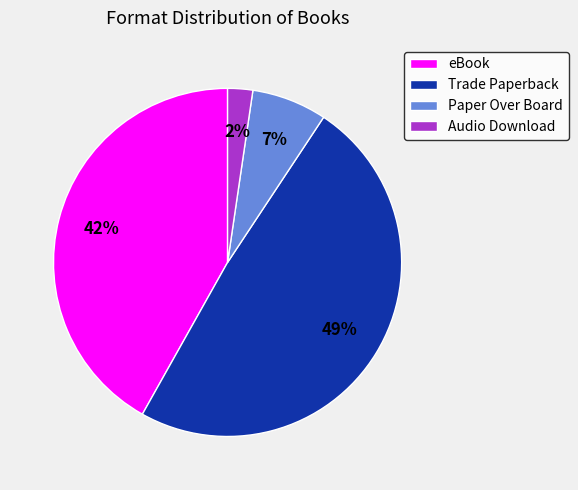

To the nearest percent, what is the average slice percentage?

25%